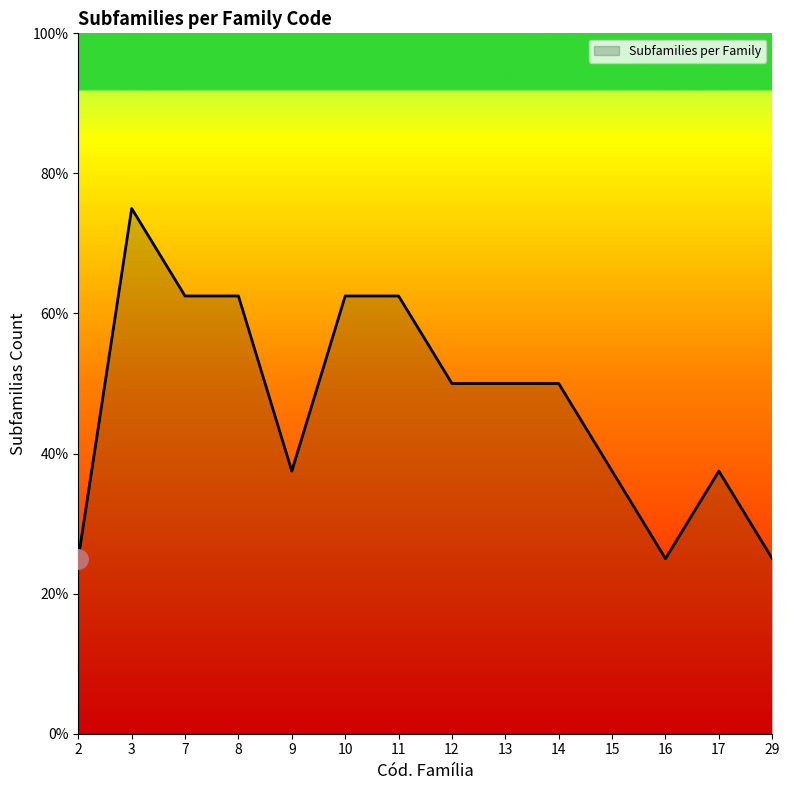

Is this an area chart (filled region under the line)?

Yes